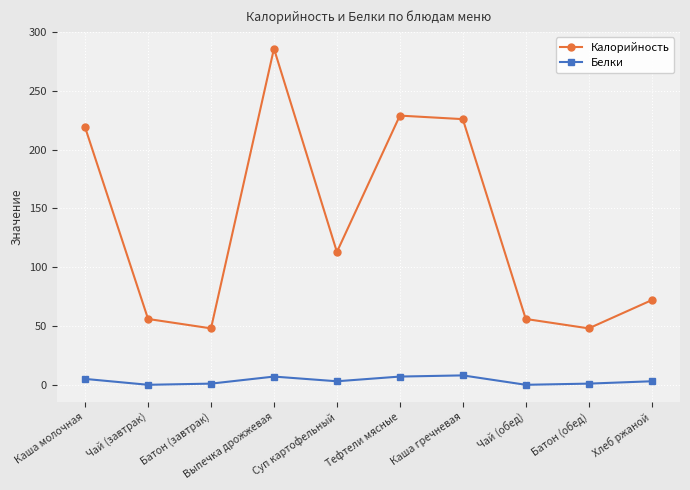

Which label corresponds to the largest value in the chart?

Выпечка дрожжевая